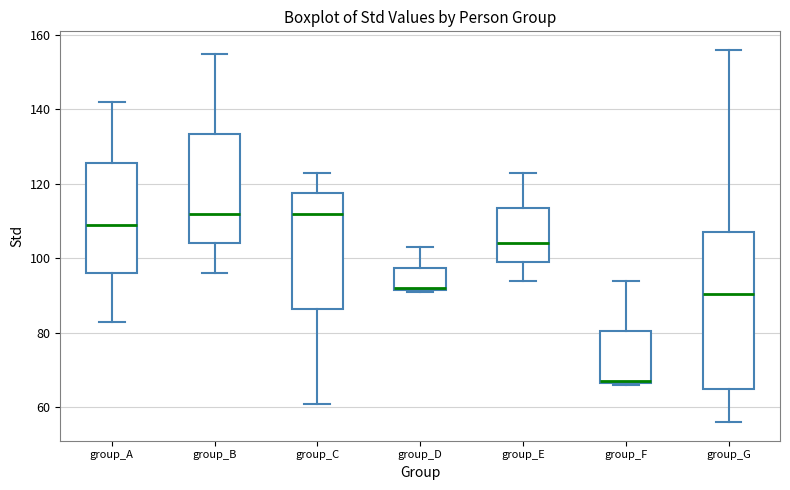

Reading left to right, transcribe this box plot: for each box, give where its median line is, the range the box spans, and where its two whiskers end, as read against the y-axis. The values are not printed on the chart, so give them approximately, as read against the axis.

group_A: median 110, box 96 to 126, whiskers 84 to 142
group_B: median 112, box 104 to 134, whiskers 96 to 156
group_C: median 112, box 86 to 118, whiskers 62 to 124
group_D: median 92, box 92 to 98, whiskers 92 to 104
group_E: median 104, box 100 to 114, whiskers 94 to 124
group_F: median 68, box 66 to 80, whiskers 66 to 94
group_G: median 90, box 66 to 108, whiskers 56 to 156